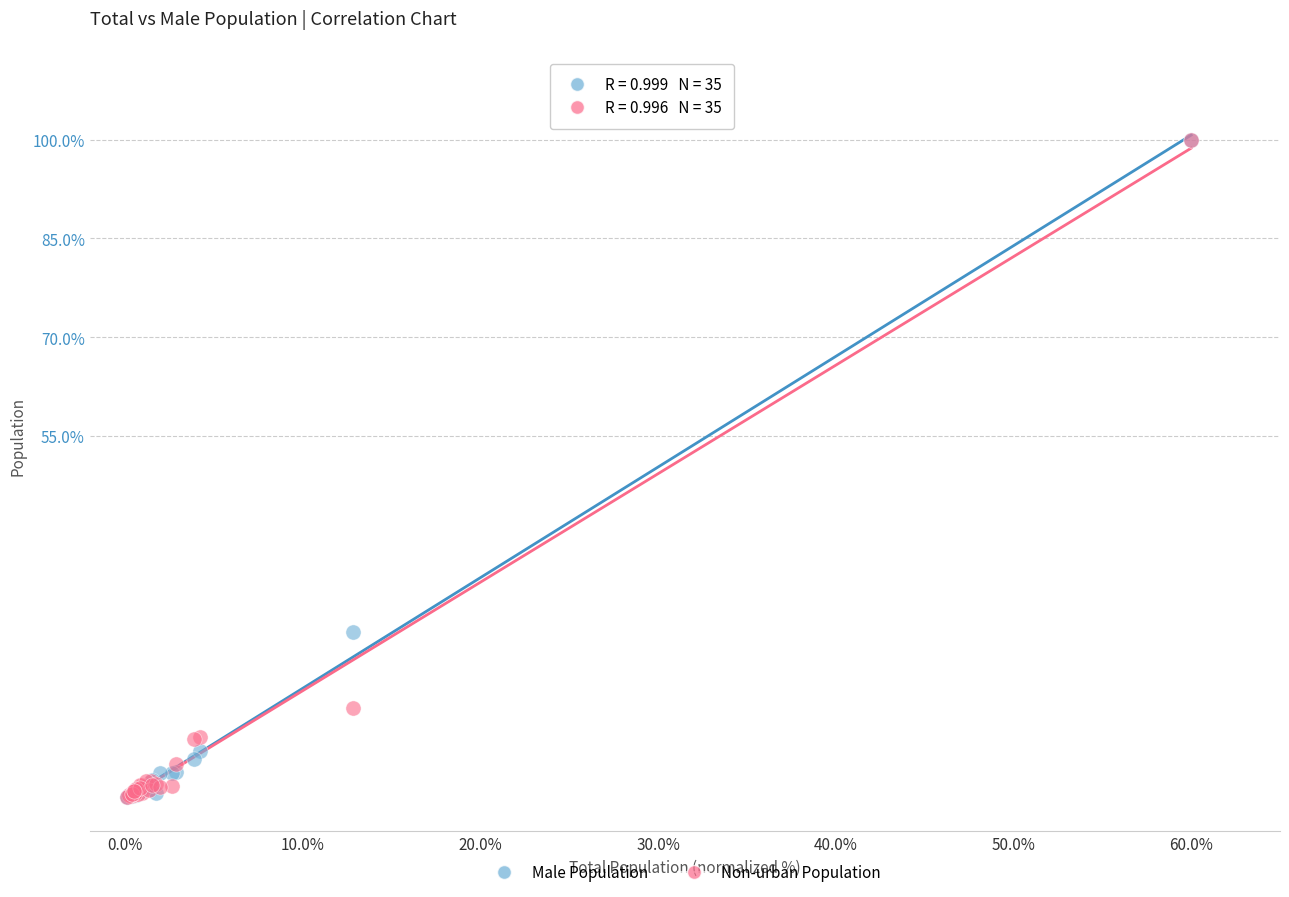

In the Non-urban Population series, what Y value is closest to 50?

13.7